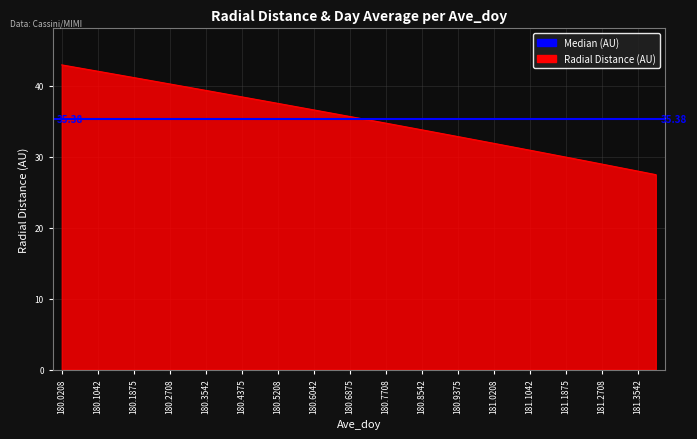

How many data points does each series have?

34